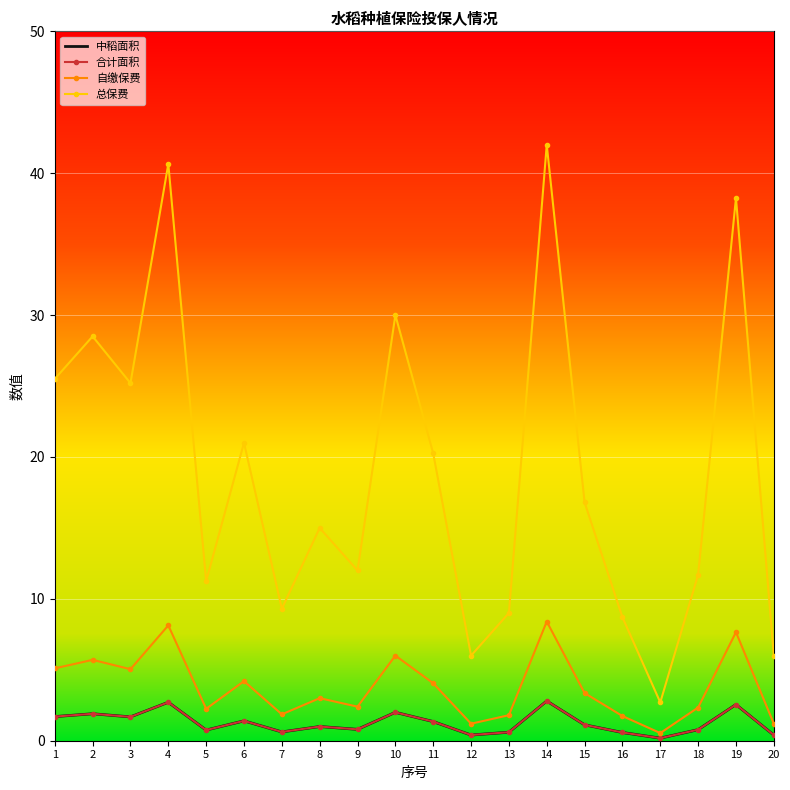

What is the average value of the 自缴保费 series?

3.8